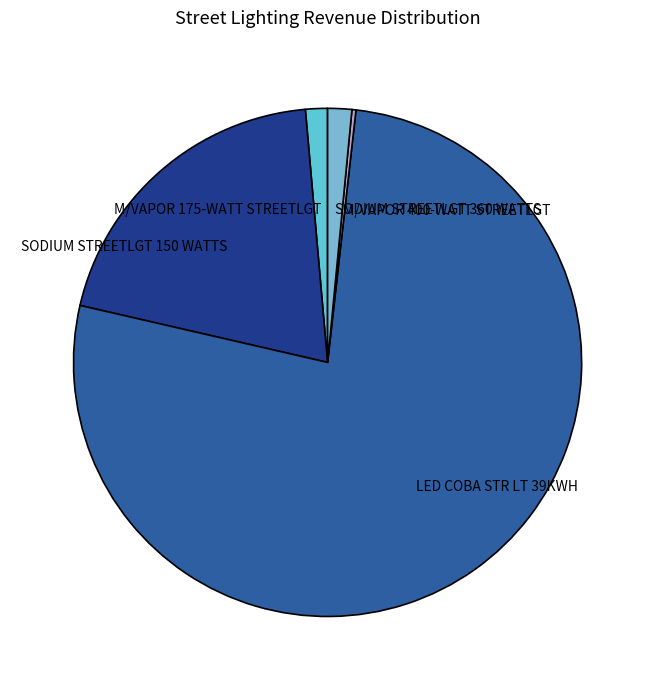

Which category has the biggest portion of the pie?

LED COBA STR LT 39KWH